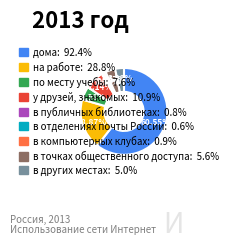

Which category has the biggest portion of the pie?

дома